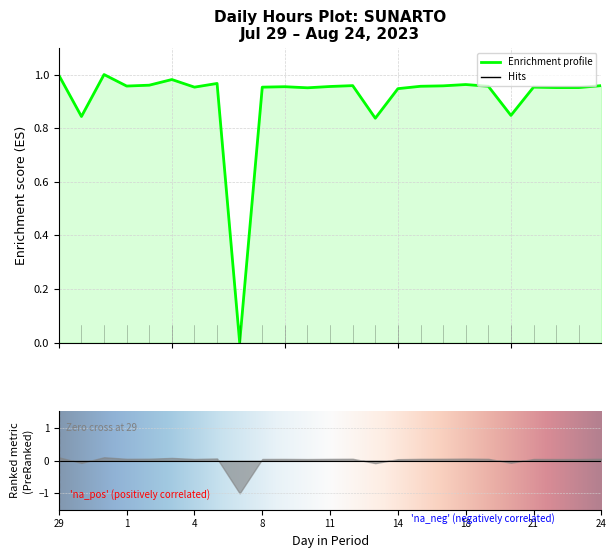

What is the label of the 13th point from the left?

11